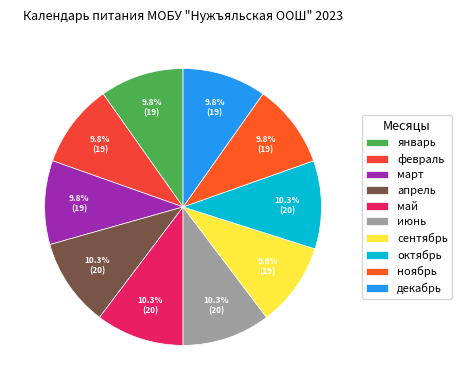

To the nearest percent, what percentage of the pie is март?

10%